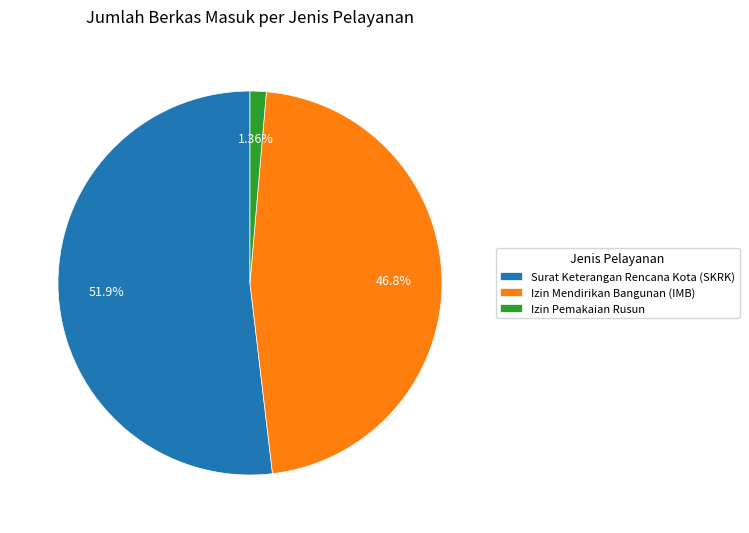

How many slices are in this pie chart?

3